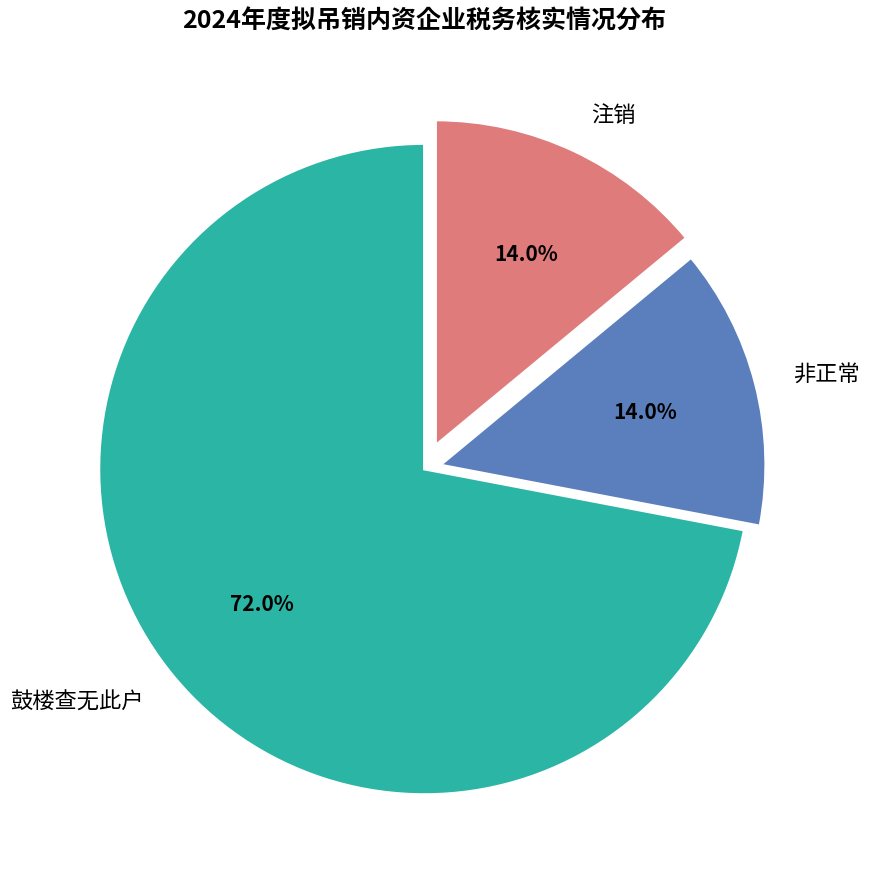

What percentage do 非正常 and 注销 together represent?

28.0%